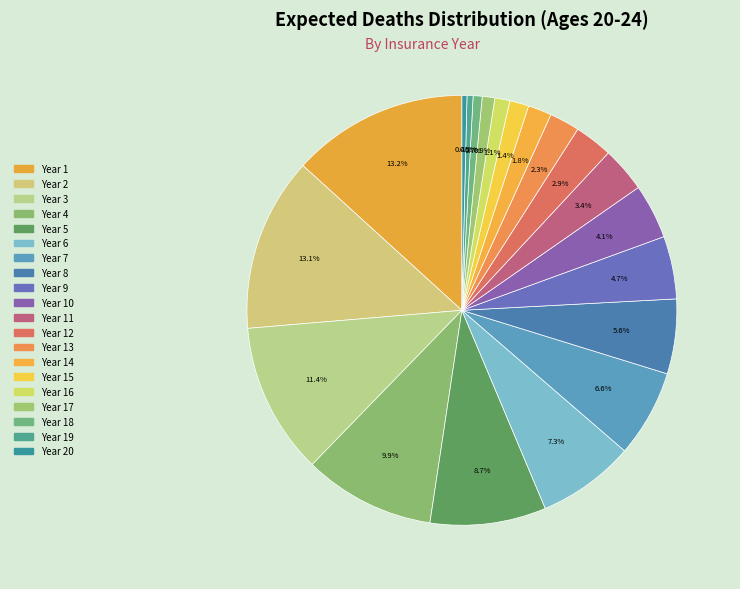

How many slices are in this pie chart?

20